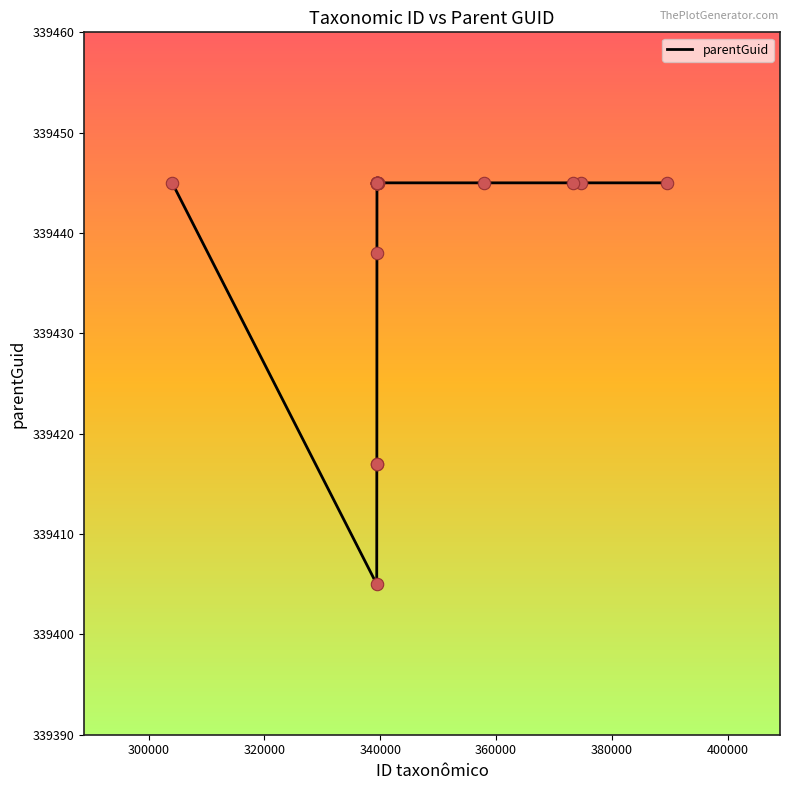

What is the greatest value displayed?

339445